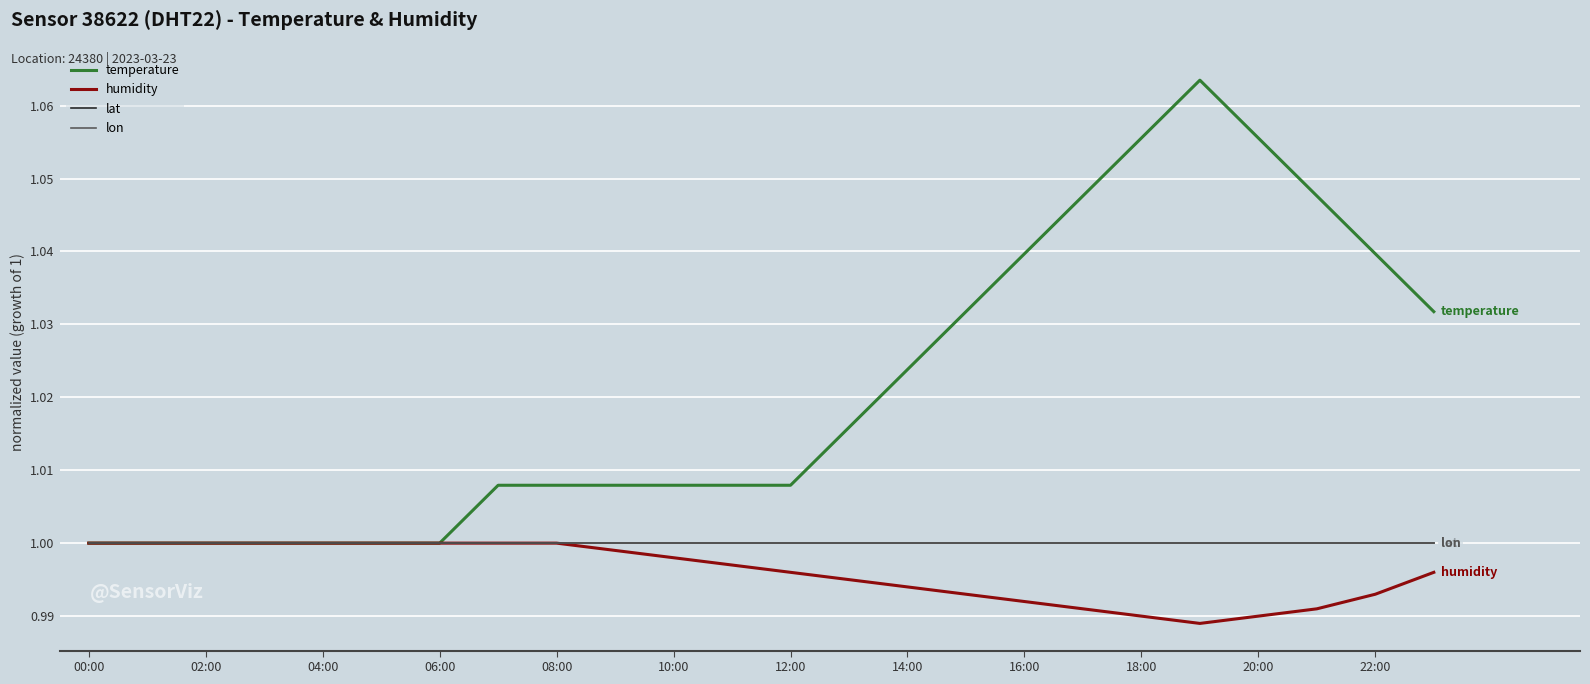

Does the chart display data point markers on the line(s)?

No